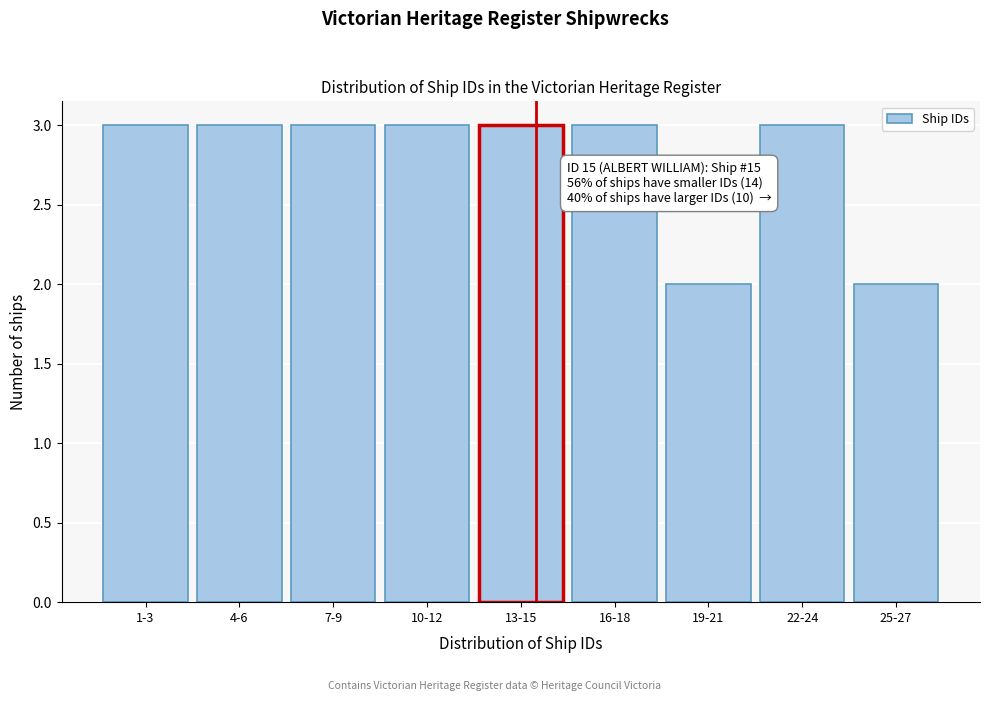

Reading left to right, transcribe all the data shown in this chart.

1-3=3	4-6=3	7-9=3	10-12=3	13-15=3	16-18=3	19-21=2	22-24=3	25-27=2